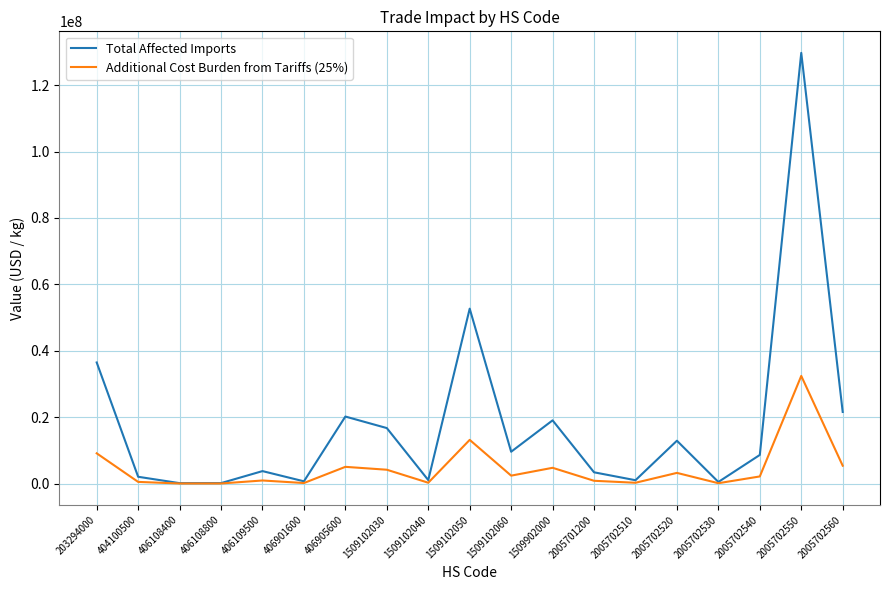

Which series has the widest spread of values?

Total Affected Imports